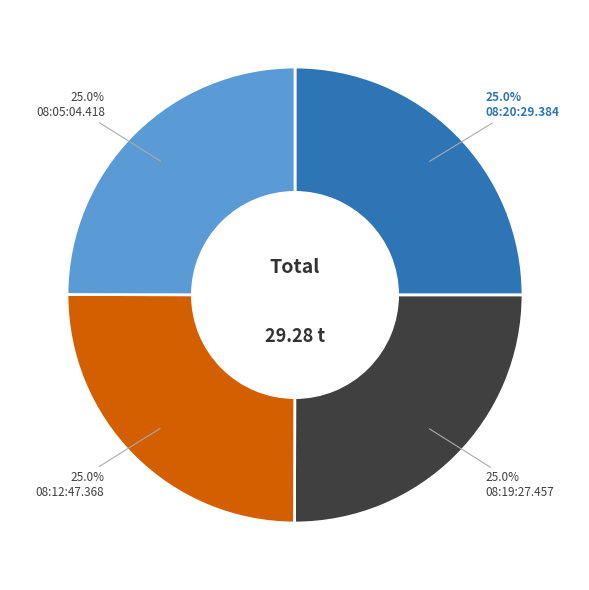

Is there any slice that represents more than half of the pie?

No